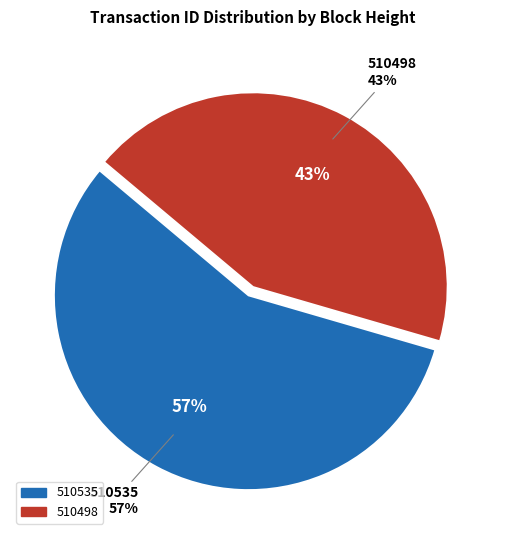

The 510498 slice represents 43% of the pie. True or false?

True